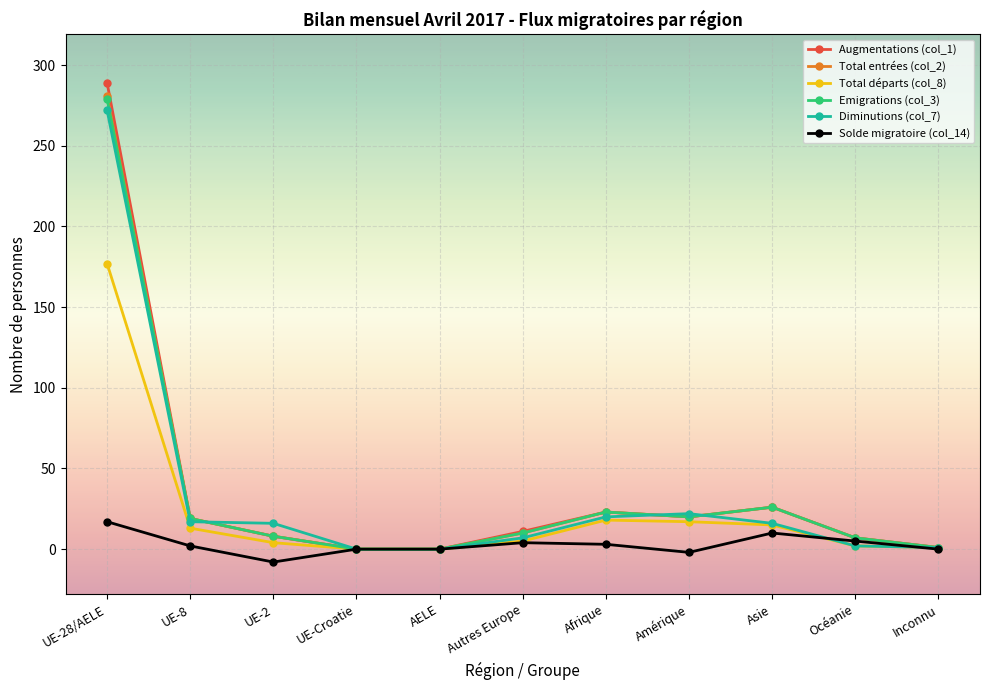

How many values in the Augmentations (col_1) series are below 11?

5